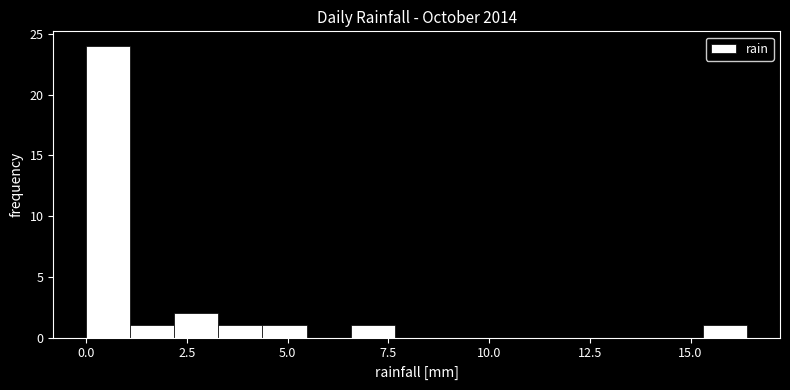

Around what value on the x-axis is the tallest bar? Give the approximate position of its centre, as read against the axis.

0.5